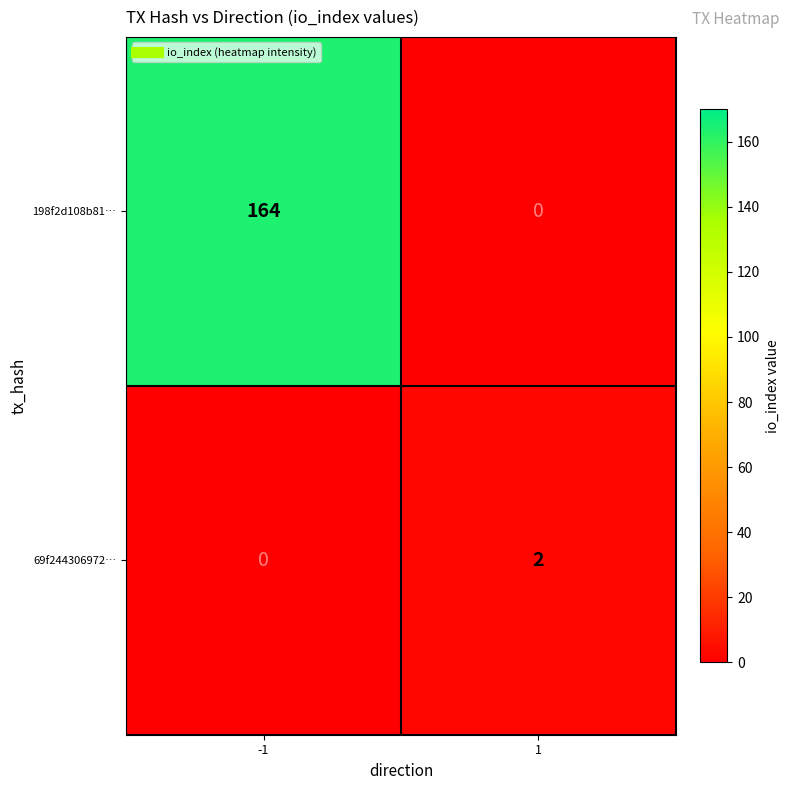

Reading left to right, transcribe all the data shown in this chart.

198f2d108b81…: -1=164	1=0
69f244306972…: -1=0	1=2